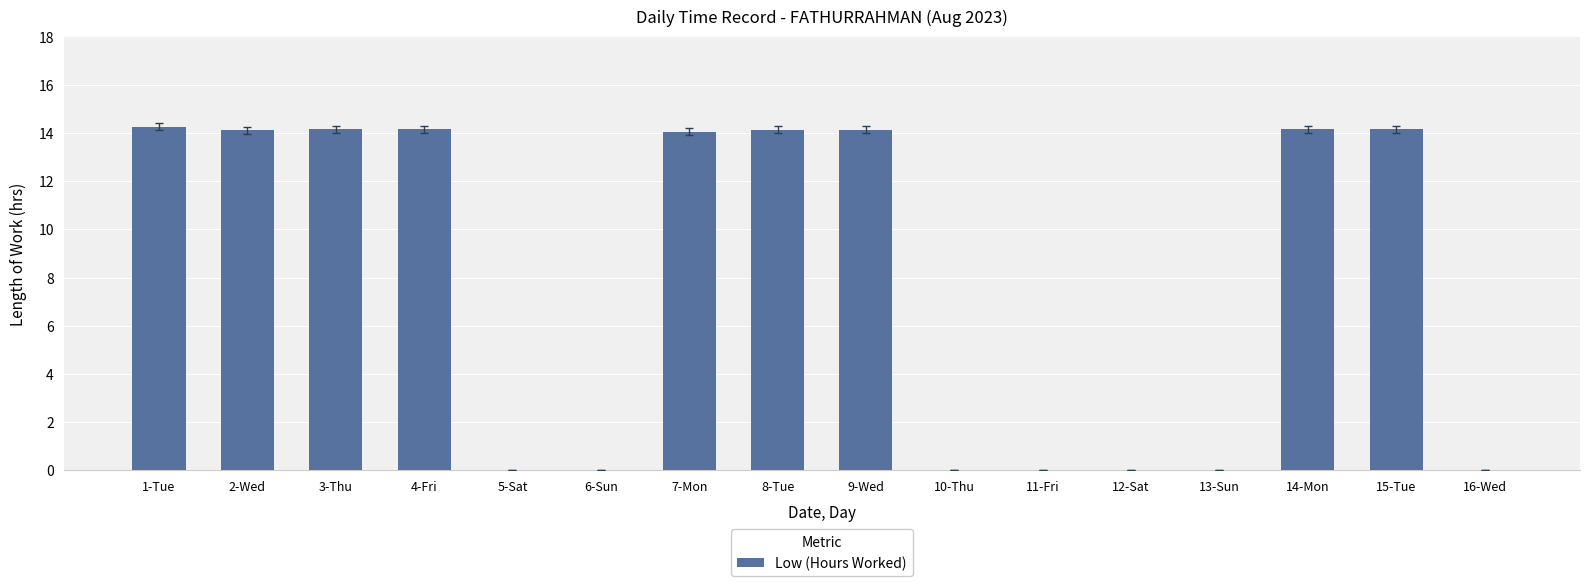

What is the maximum value shown in the chart?

14.3